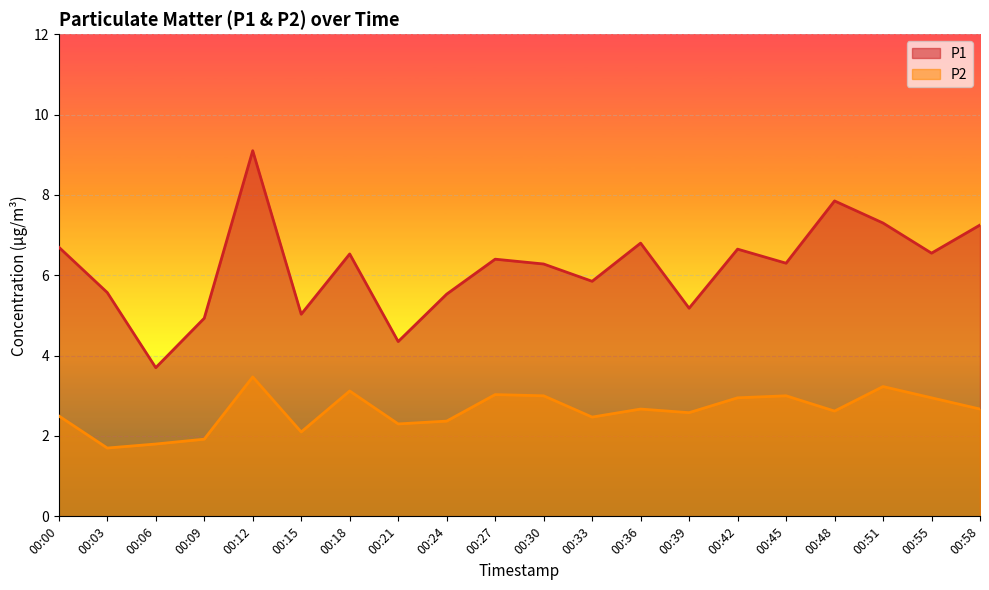

Which series has the widest spread of values?

P1